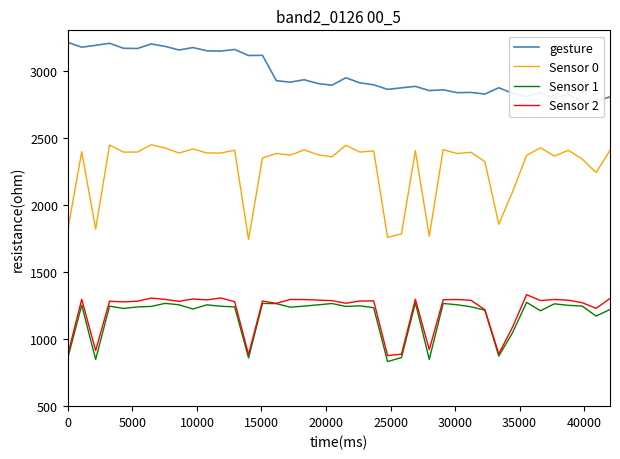

Rank the series by their maximum value, from highest to lowest.

gesture, Sensor 0, Sensor 2, Sensor 1